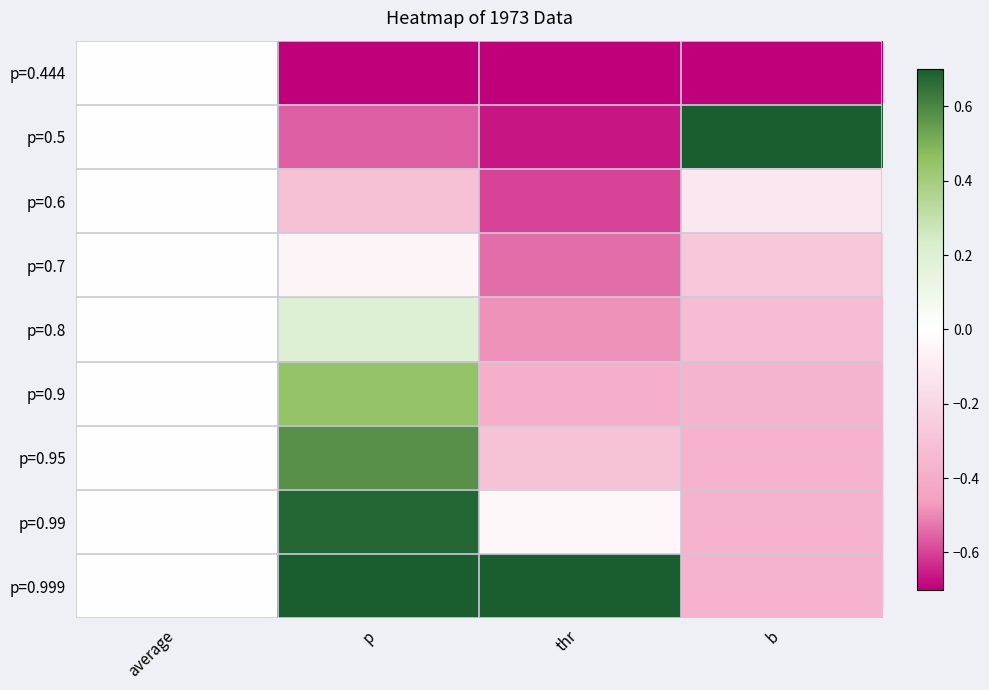

Reading right to left, transcribe all the data shown in this chart.

p=0.444: b=-0.7	thr=-0.7	p=-0.7	average=0.0
p=0.5: b=0.7	thr=-0.7	p=-0.6	average=0.0
p=0.6: b=-0.1	thr=-0.6	p=-0.3	average=0.0
p=0.7: b=-0.3	thr=-0.5	p=-0.1	average=0.0
p=0.8: b=-0.3	thr=-0.5	p=0.2	average=0.0
p=0.9: b=-0.4	thr=-0.4	p=0.5	average=0.0
p=0.95: b=-0.4	thr=-0.3	p=0.6	average=0.0
p=0.99: b=-0.4	thr=-0.0	p=0.7	average=0.0
p=0.999: b=-0.4	thr=0.7	p=0.7	average=0.0